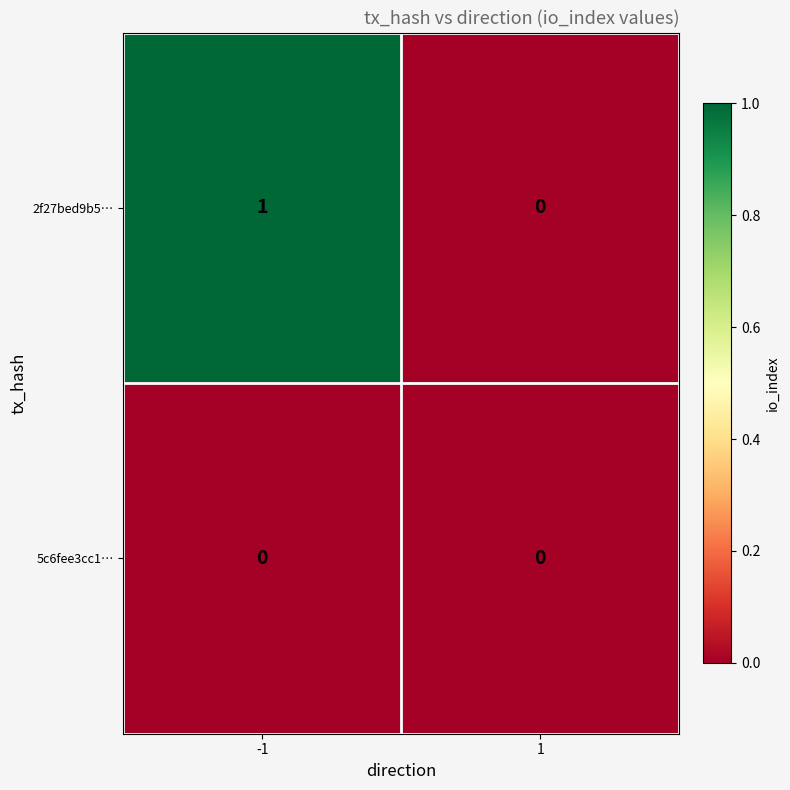

Reading left to right, what are all the values shown in this chart?

2f27bed9b5…: 1	0
5c6fee3cc1…: 0	0